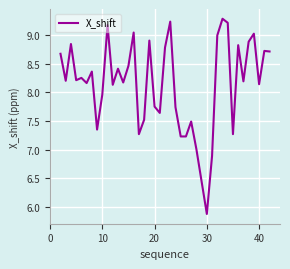

What is the minimum value shown in the chart?

5.9